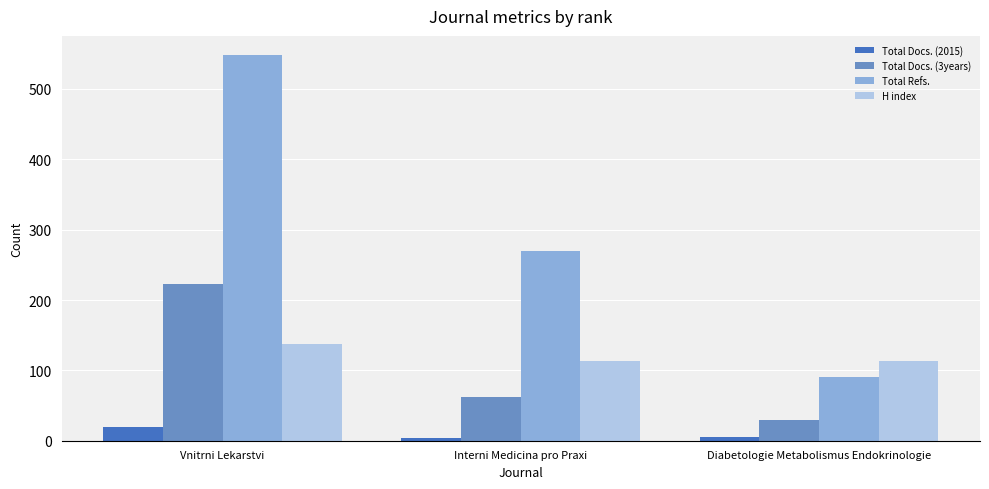

How many values in the Total Refs. series are below 270?

1